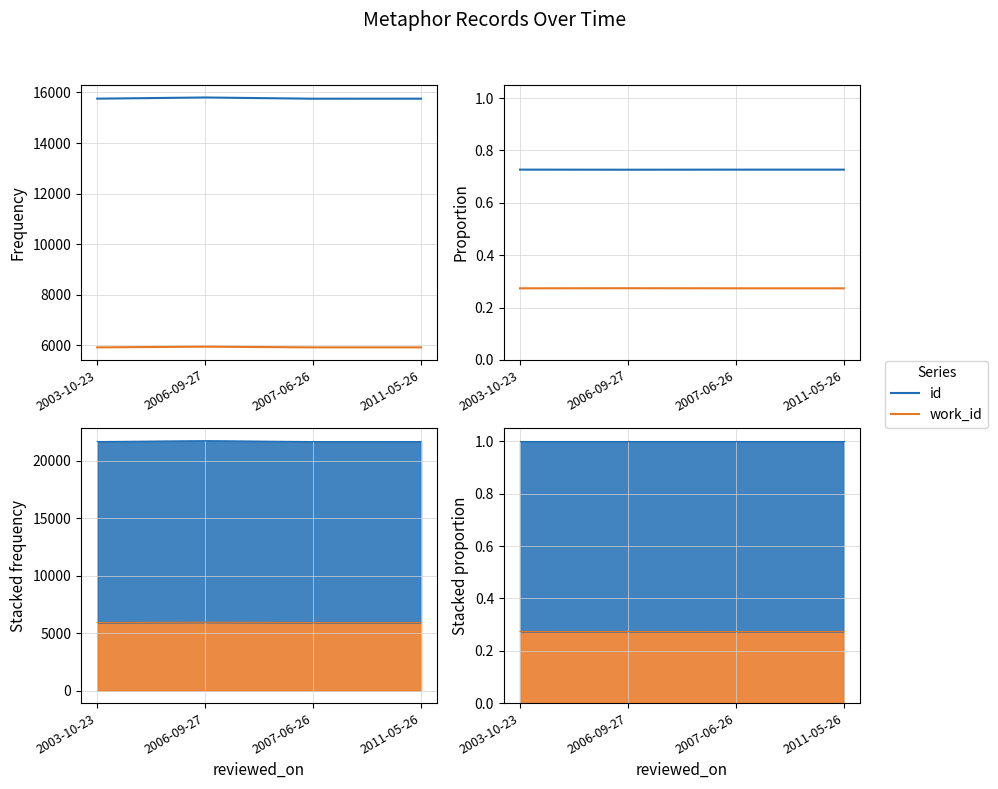

True or false: id has more than 1 points higher than both neighbors.

False